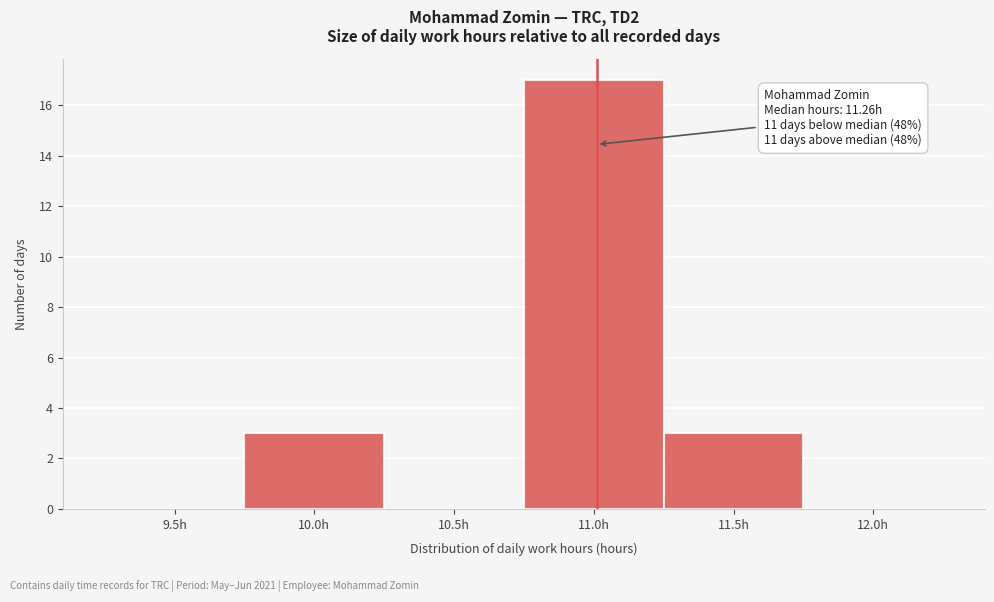

Reading left to right, transcribe all the data shown in this chart.

9.5h=0	10.0h=3	10.5h=0	11.0h=17	11.5h=3	12.0h=0